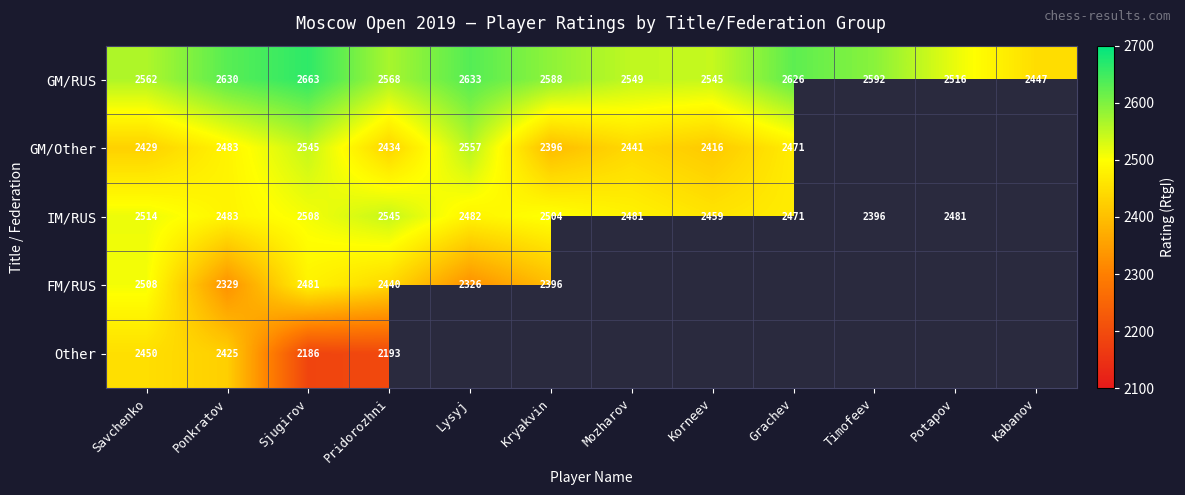

List the labels in order of GM/RUS value, smallest first.

Kabanov, Potapov, Korneev, Mozharov, Savchenko, Pridorozhni, Kryakvin, Timofeev, Grachev, Ponkratov, Lysyj, Sjugirov